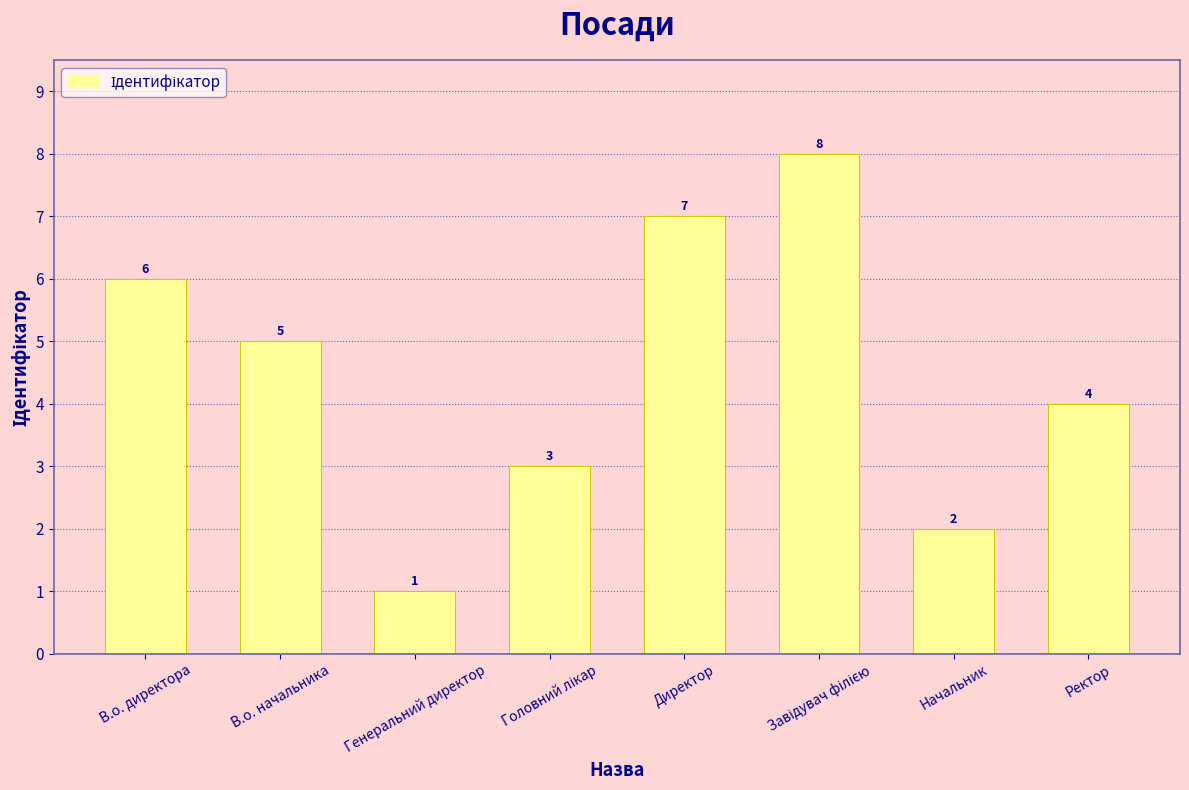

The value at Ректор is 2. True or false?

False